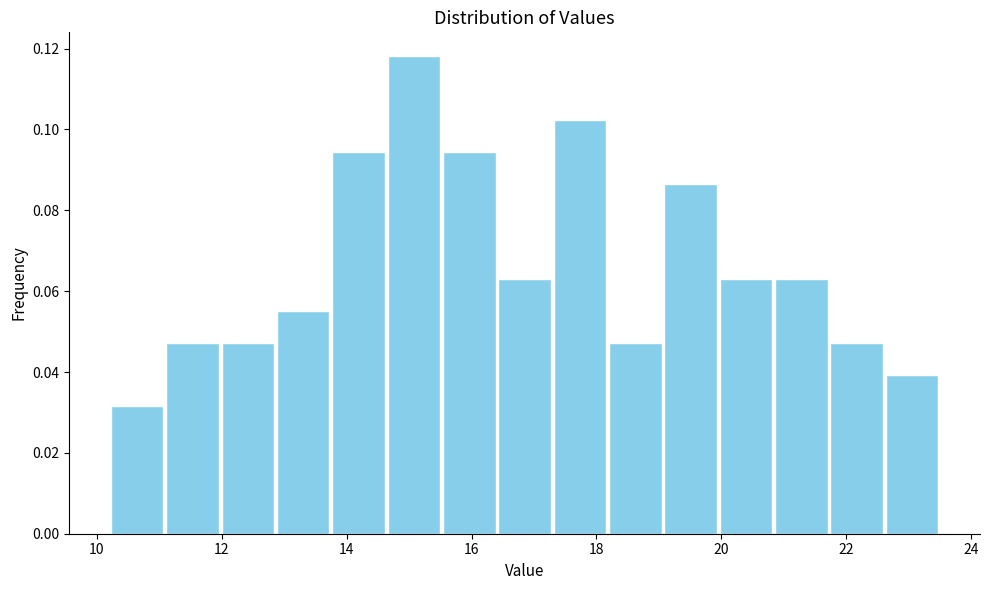

Reading left to right, transcribe this chart: for each bar, give the range it covers on the x-axis and its height. Neither the bar edges nor the heights are printed on the chart, so give them approximately, as read against the axes.

10.2 to 11.0: 0.032
11.0 to 12.0: 0.048
12.0 to 12.8: 0.048
12.8 to 13.8: 0.056
13.8 to 14.6: 0.094
14.6 to 15.6: 0.118
15.6 to 16.4: 0.094
16.4 to 17.2: 0.062
17.2 to 18.2: 0.102
18.2 to 19.0: 0.048
19.0 to 20.0: 0.086
20.0 to 20.8: 0.062
20.8 to 21.8: 0.062
21.8 to 22.6: 0.048
22.6 to 23.6: 0.040